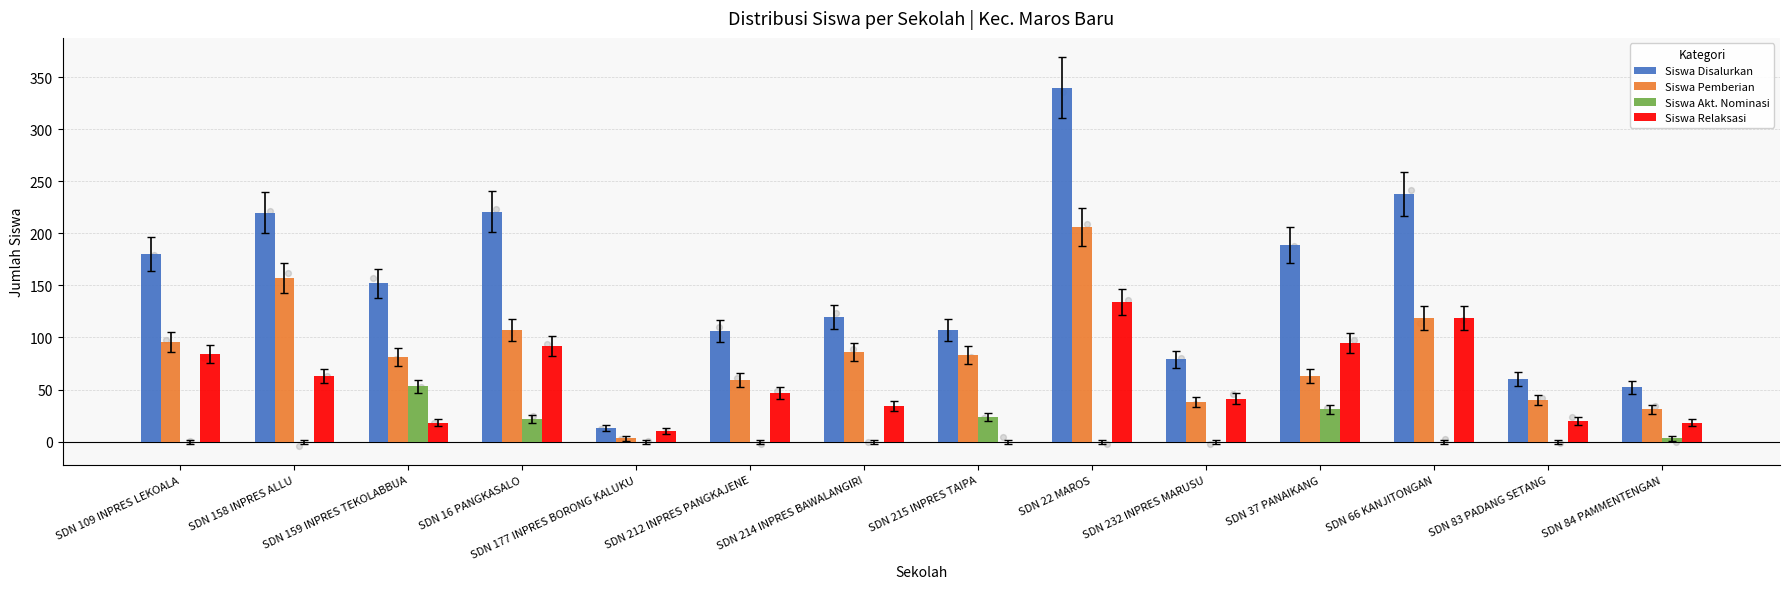

What are all the series names shown in the legend?

Siswa Disalurkan, Siswa Pemberian, Siswa Akt. Nominasi, Siswa Relaksasi